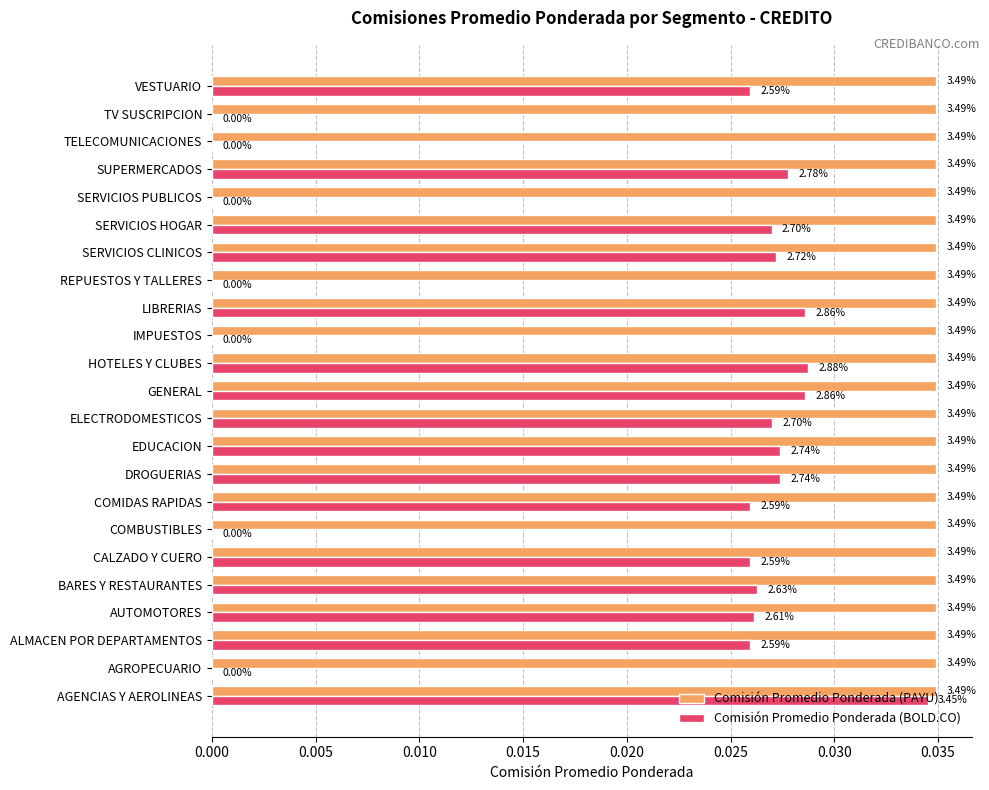

What are all the series names shown in the legend?

Comisión Promedio Ponderada (PAYU), Comisión Promedio Ponderada (BOLD.CO)